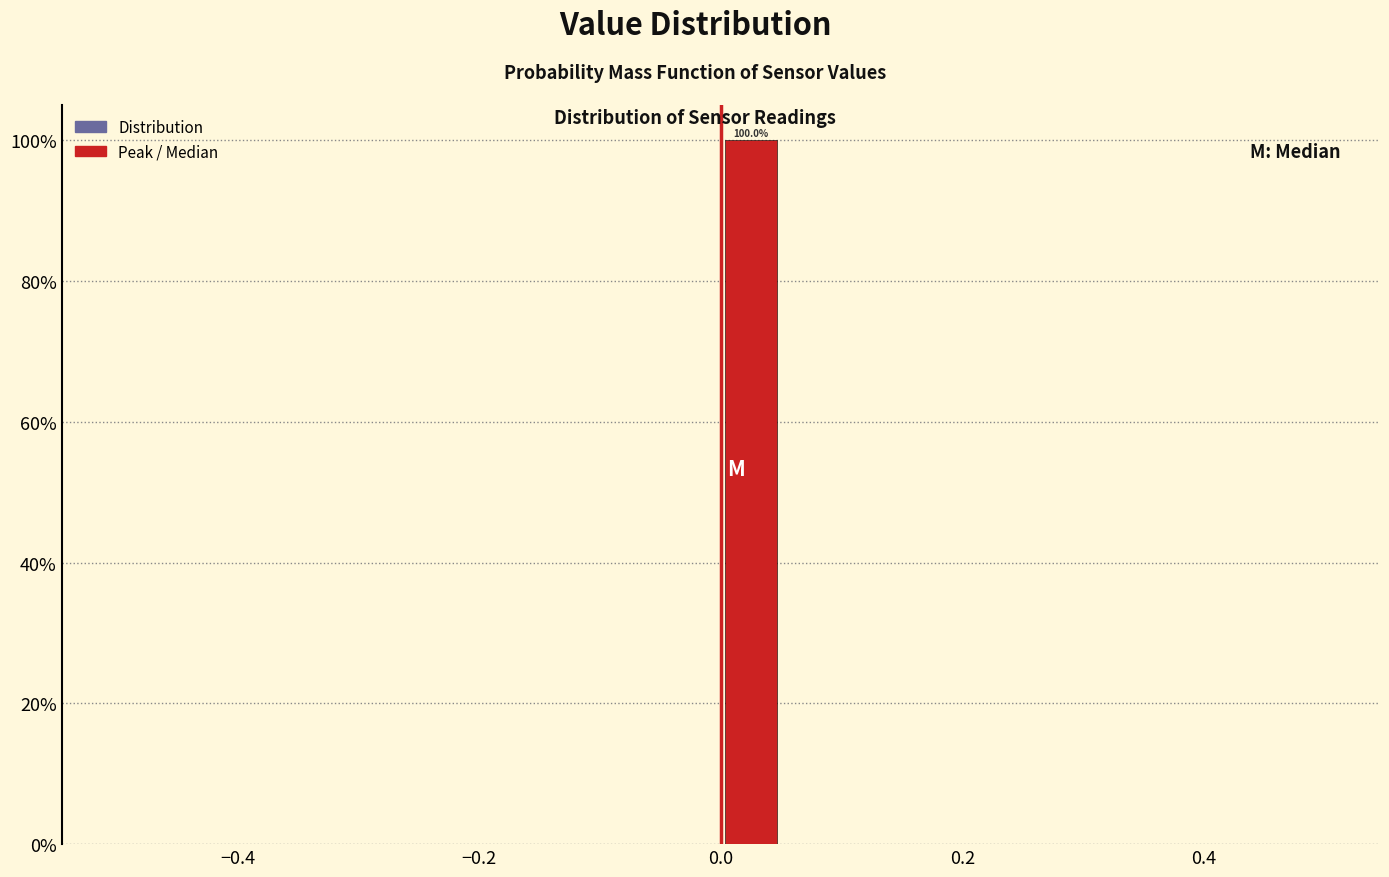

Around what value on the x-axis is the tallest bar? Give the approximate position of its centre, as read against the axis.

0.02